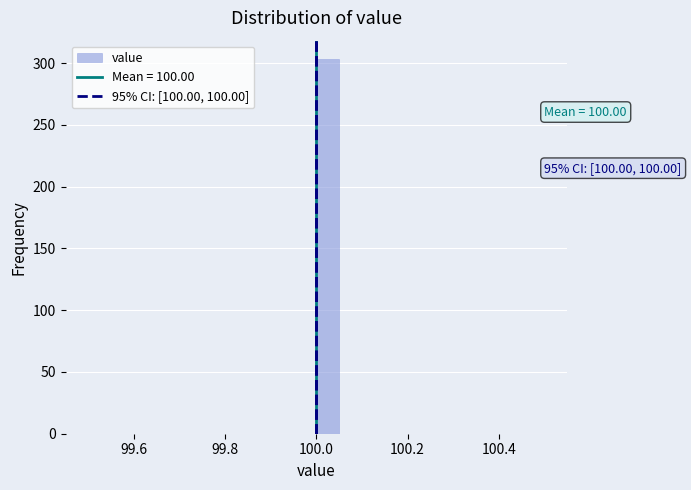

Read against the x-axis, roughly where is the centre of the tallest bar?

100.02